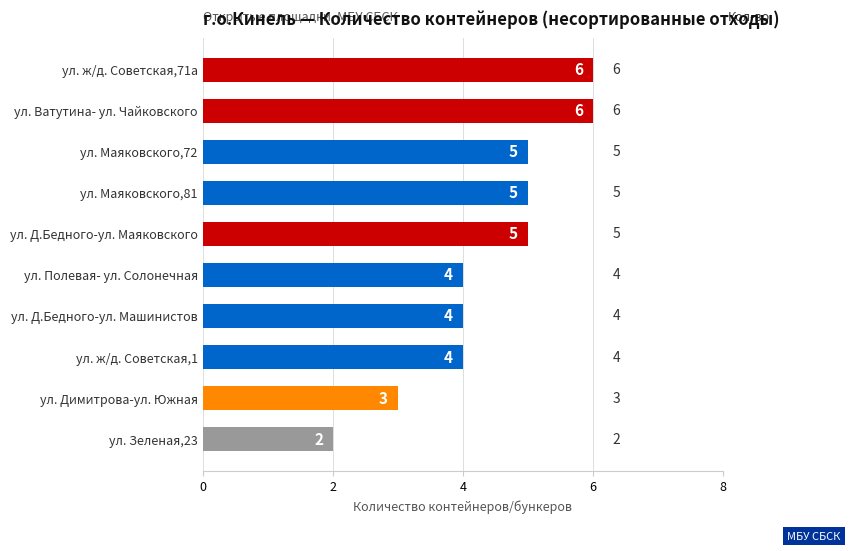

What is the approximate value at ул. ж/д. Советская,1?

4